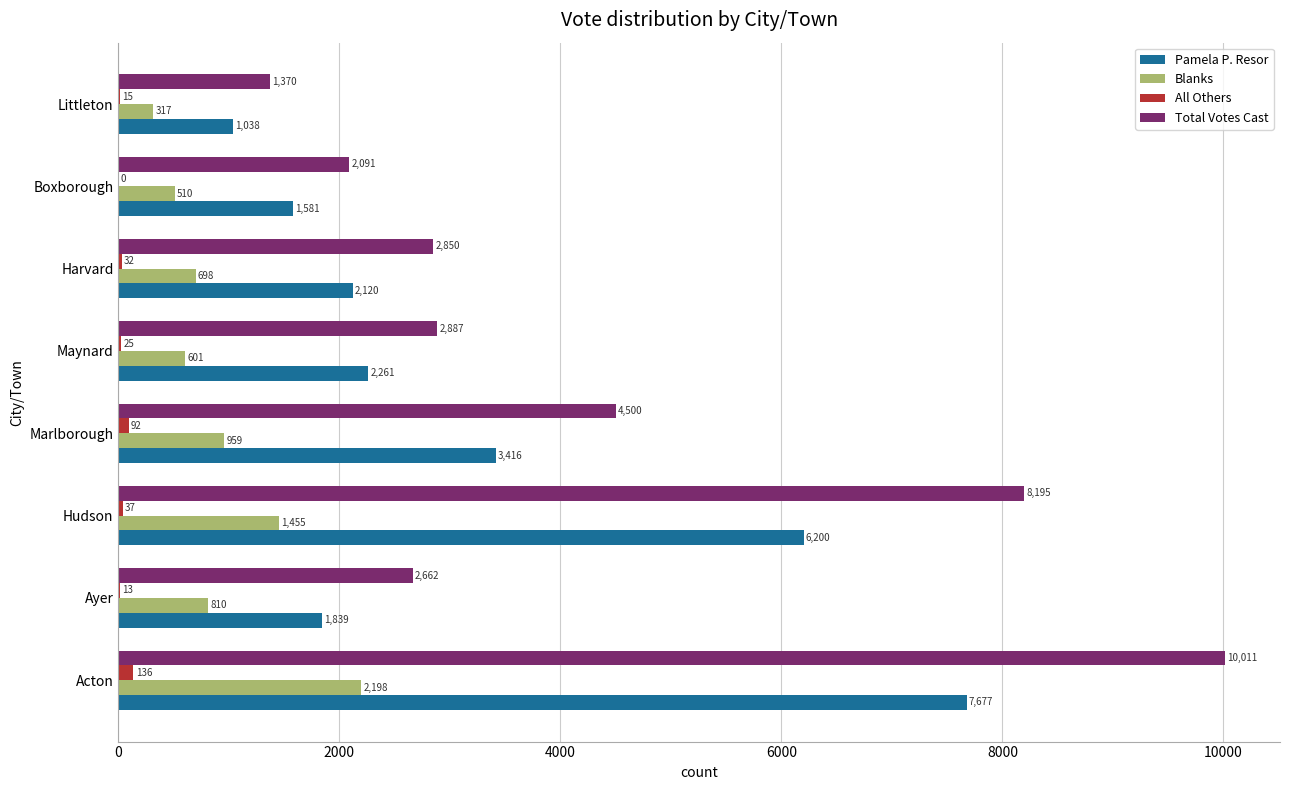

Which series changed the most between Acton and Ayer?

Total Votes Cast